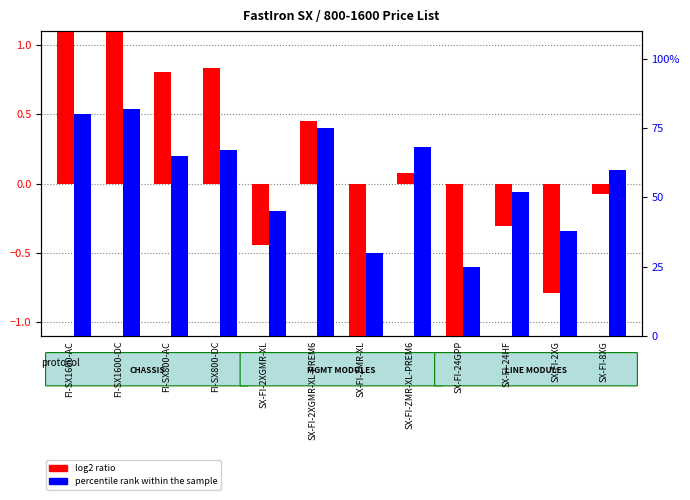

Rank the categories by log2 ratio value from lowest to highest.

SX-FI-24GPP, SX-FI-ZMR-XL, SX-FI-2XG, SX-FI-2XGMR-XL, SX-FI-24HF, SX-FI-8XG, SX-FI-ZMR-XL-PREM6, SX-FI-2XGMR-XL-PREM6, FI-SX800-AC, FI-SX800-DC, FI-SX1600-AC, FI-SX1600-DC